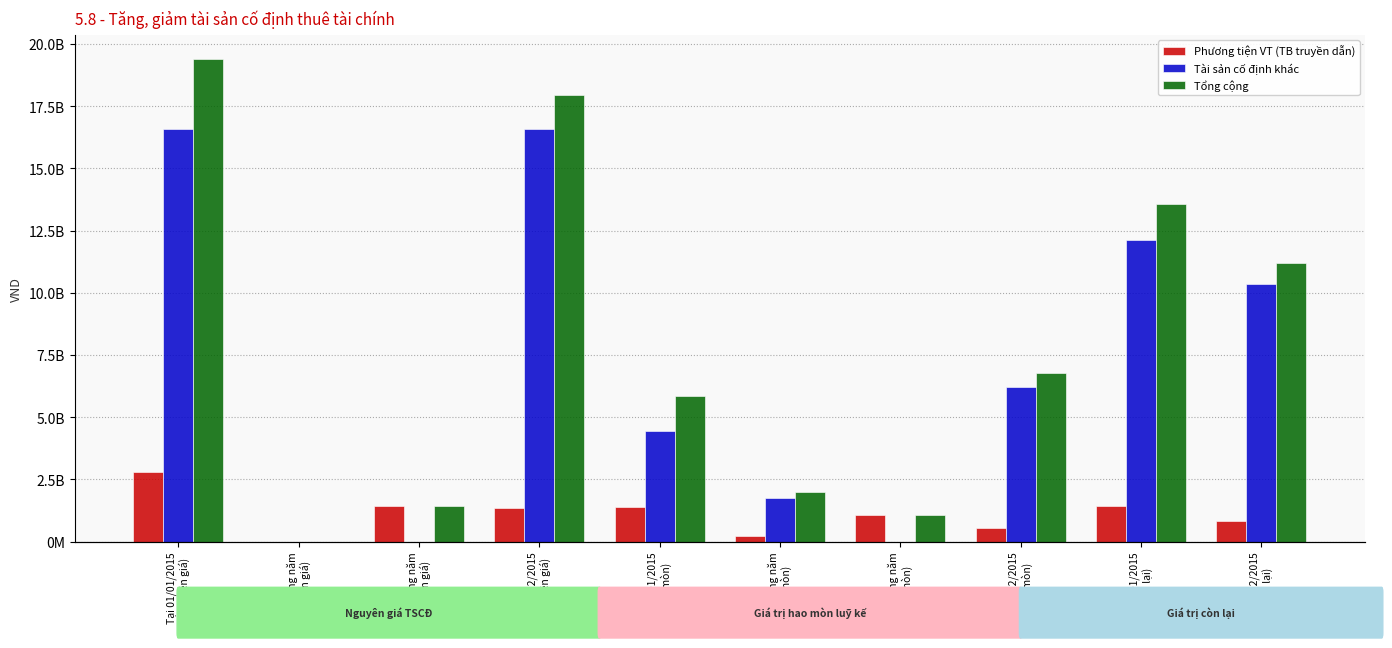

What is the difference between the Tổng cộng values at Tại 31/12/2015
(Còn lại) and Tăng trong năm
(Hao mòn)?

9201994039